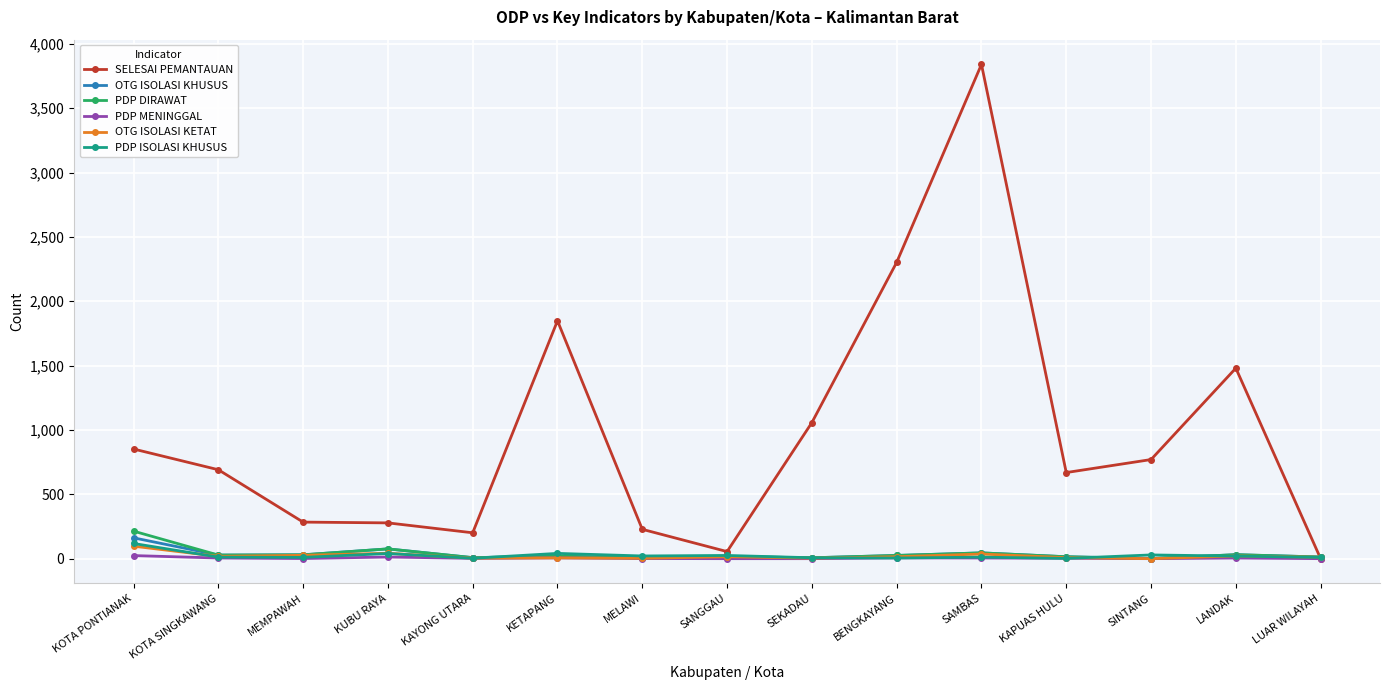

What is the label of the 1st point from the left?

KOTA PONTIANAK